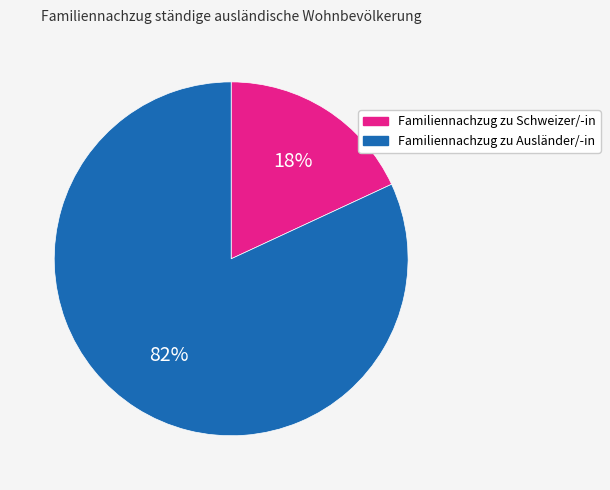

Between Familiennachzug zu Ausländer/-in and Familiennachzug zu Schweizer/-in, which is larger?

Familiennachzug zu Ausländer/-in